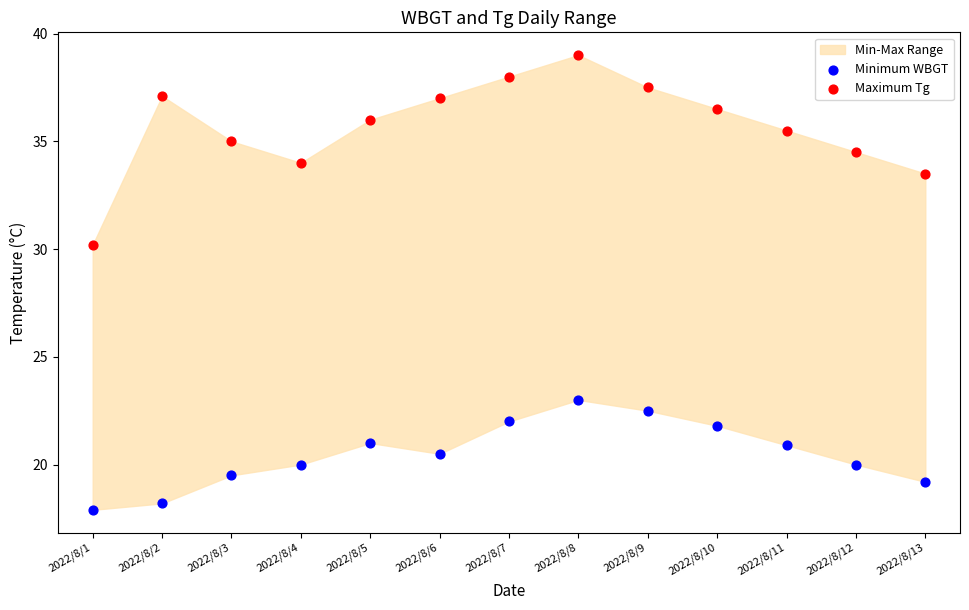

Across all data points, what is the range of Y values (max minus min)?

21.1